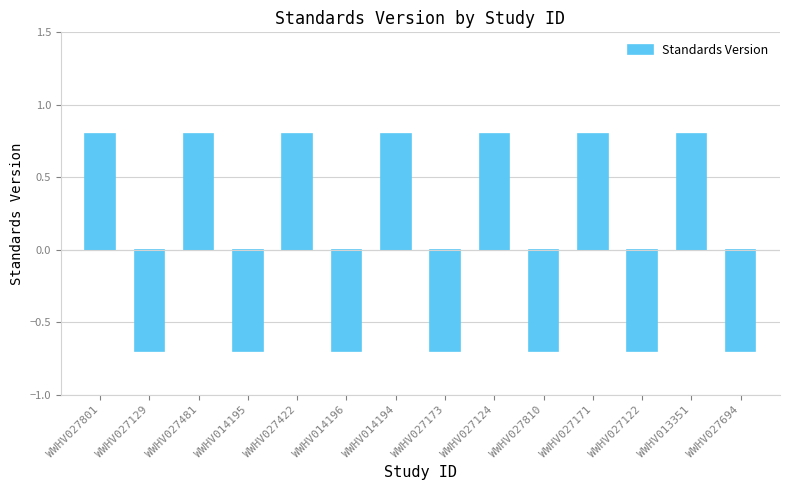

What is the value of the 5th bar from the left?

0.8